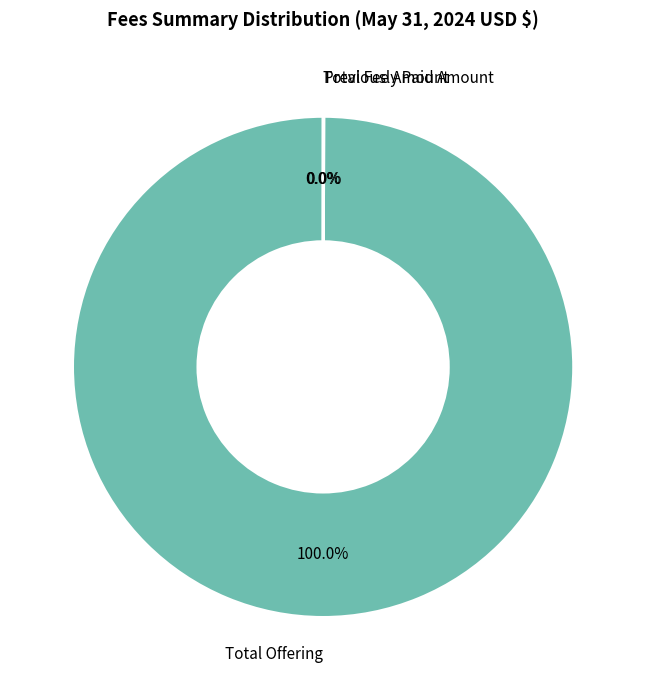

Is Total Offering the majority of the pie?

Yes